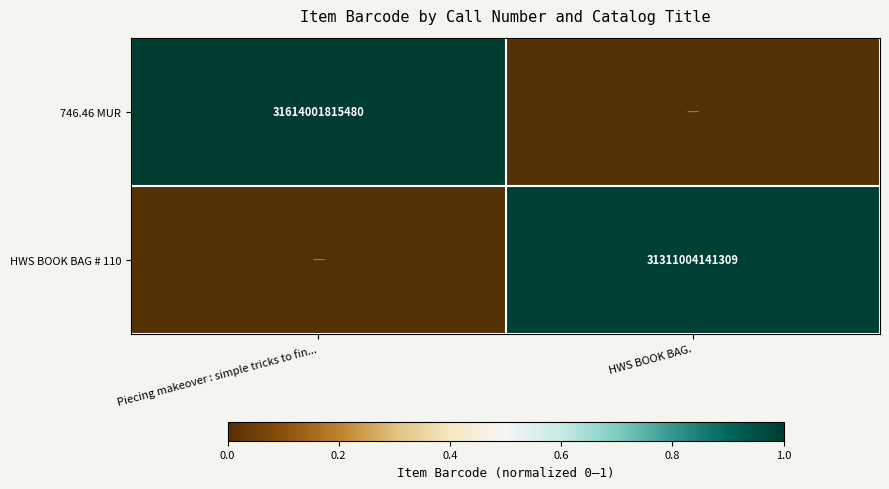

The value of HWS BOOK BAG # 110 at HWS BOOK BAG. is 31311004141309. True or false?

True